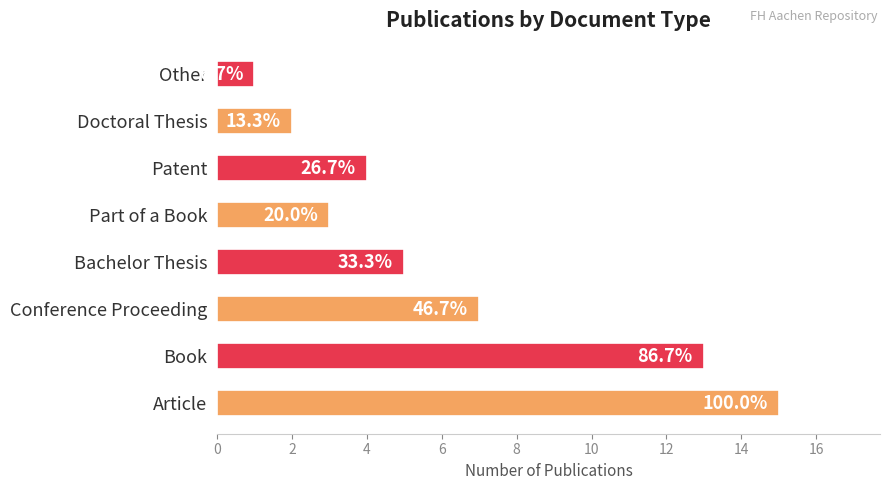

Does the chart contain any negative values?

No